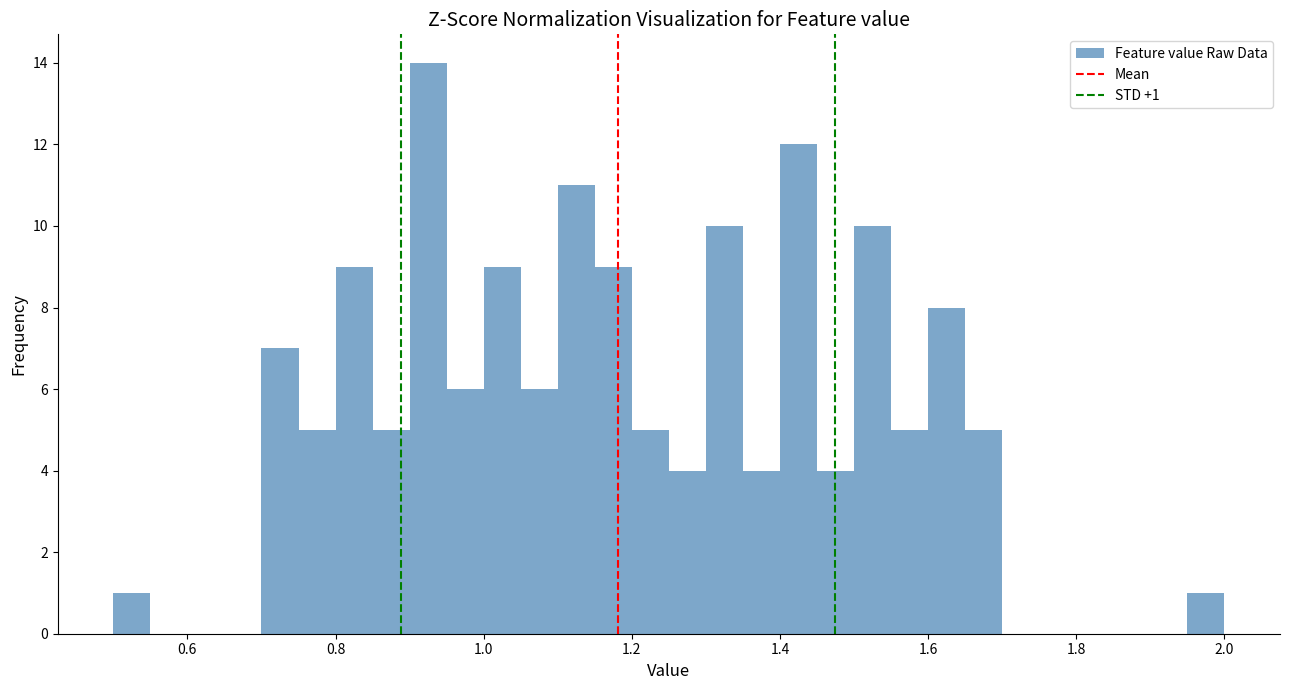

Around what value on the x-axis is the tallest bar? Give the approximate position of its centre, as read against the axis.

0.92